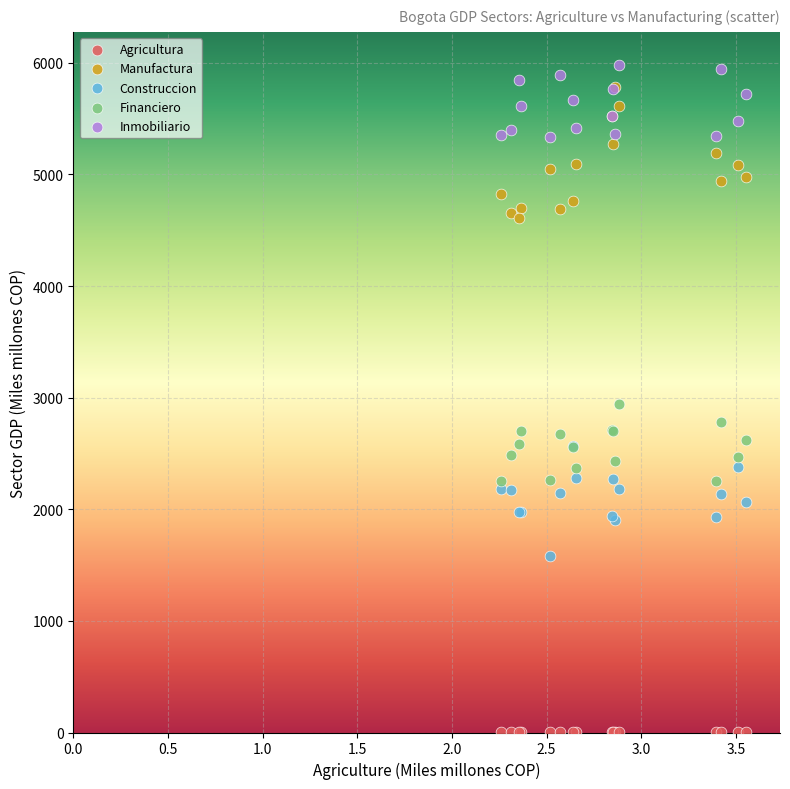

Which series contains the lowest Y value?

Agricultura